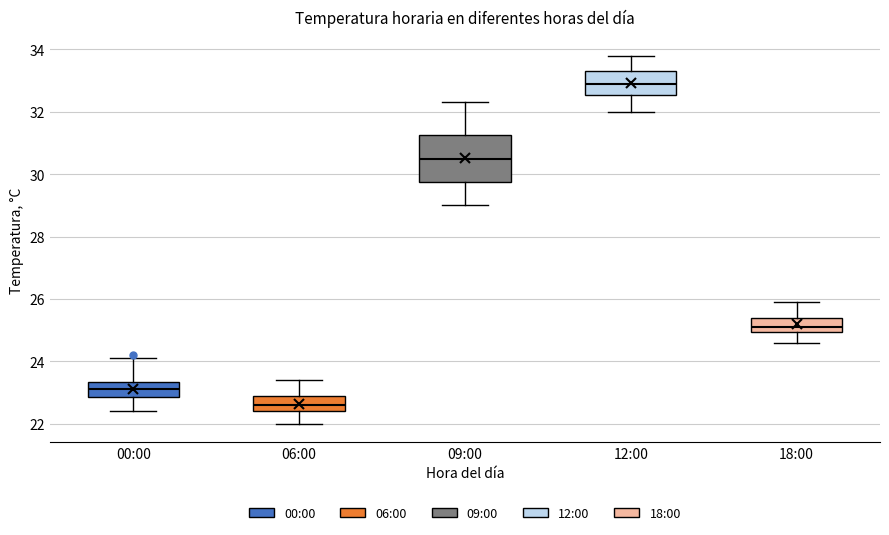

Reading left to right, transcribe this box plot: for each box, give where its median line is, the range the box spans, and where its two whiskers end, as read against the y-axis. The values are not printed on the chart, so give them approximately, as read against the axis.

00:00: median 23.2, box 22.8 to 23.4, whiskers 22.4 to 24.2
06:00: median 22.6, box 22.4 to 23.0, whiskers 22.0 to 23.4
09:00: median 30.6, box 29.8 to 31.2, whiskers 29.0 to 32.4
12:00: median 33.0, box 32.6 to 33.4, whiskers 32.0 to 33.8
18:00: median 25.2, box 25.0 to 25.4, whiskers 24.6 to 26.0